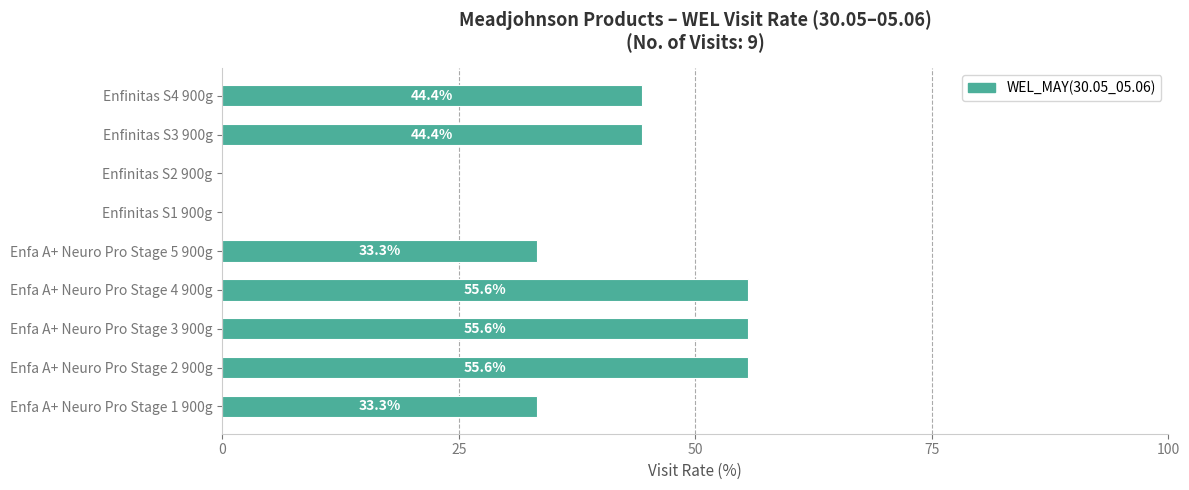

Are the bars horizontal?

Yes